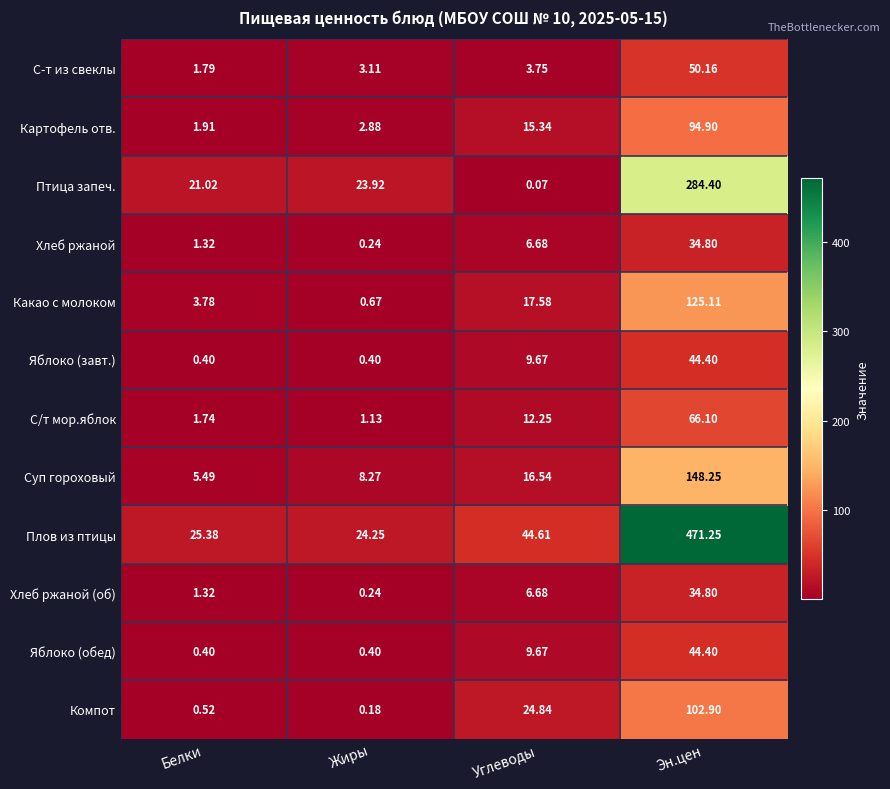

At which category is the sum across all series the highest?

Эн.цен